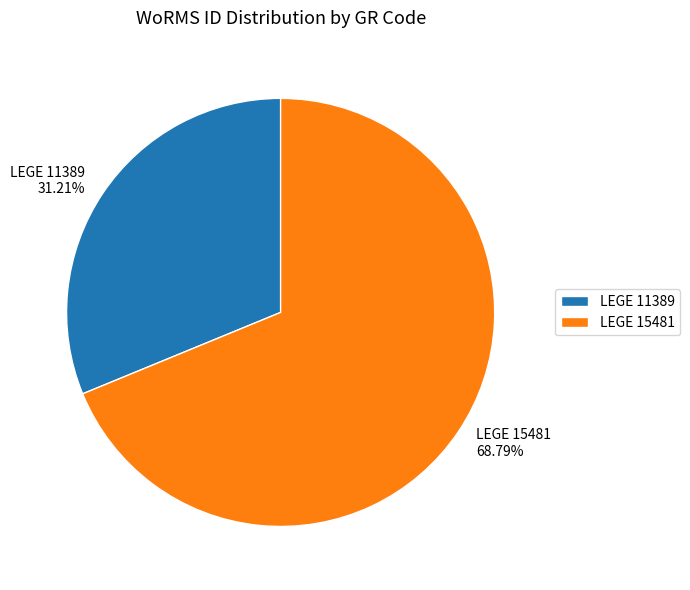

How many slices are in this pie chart?

2